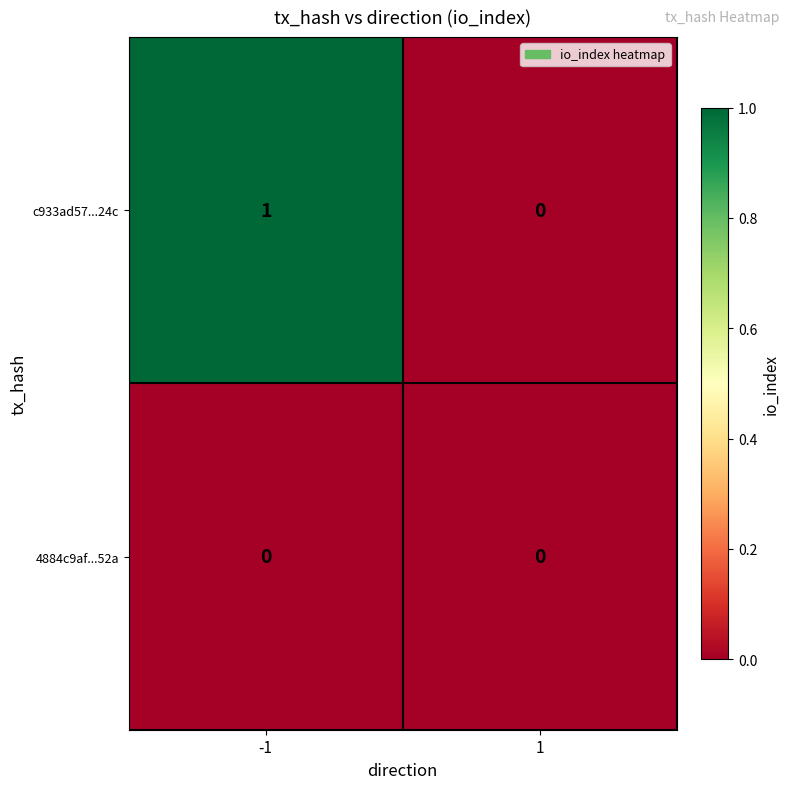

Which series has the largest total across all categories?

c933ad57...24c